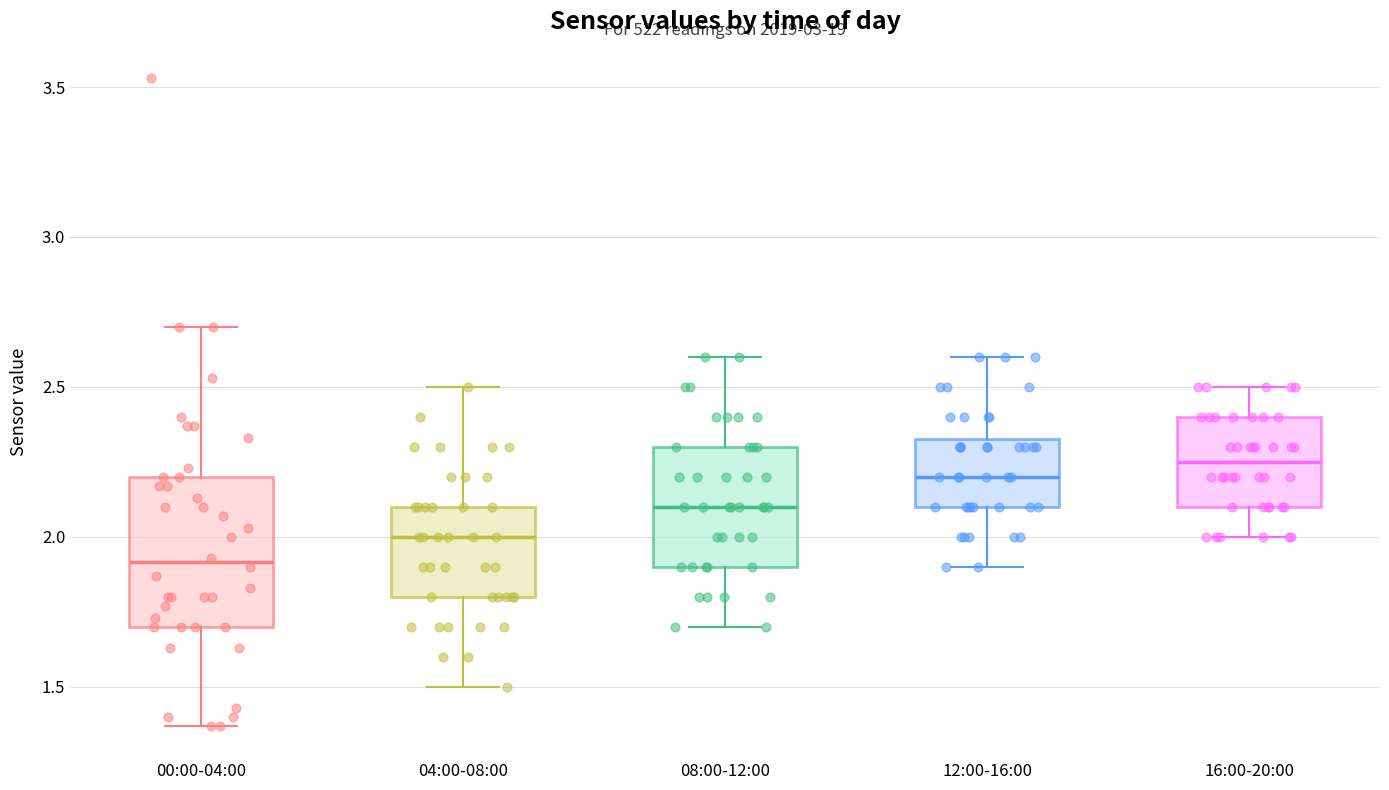

Which box is the tallest, from its lower edge to its upper edge?

00:00-04:00